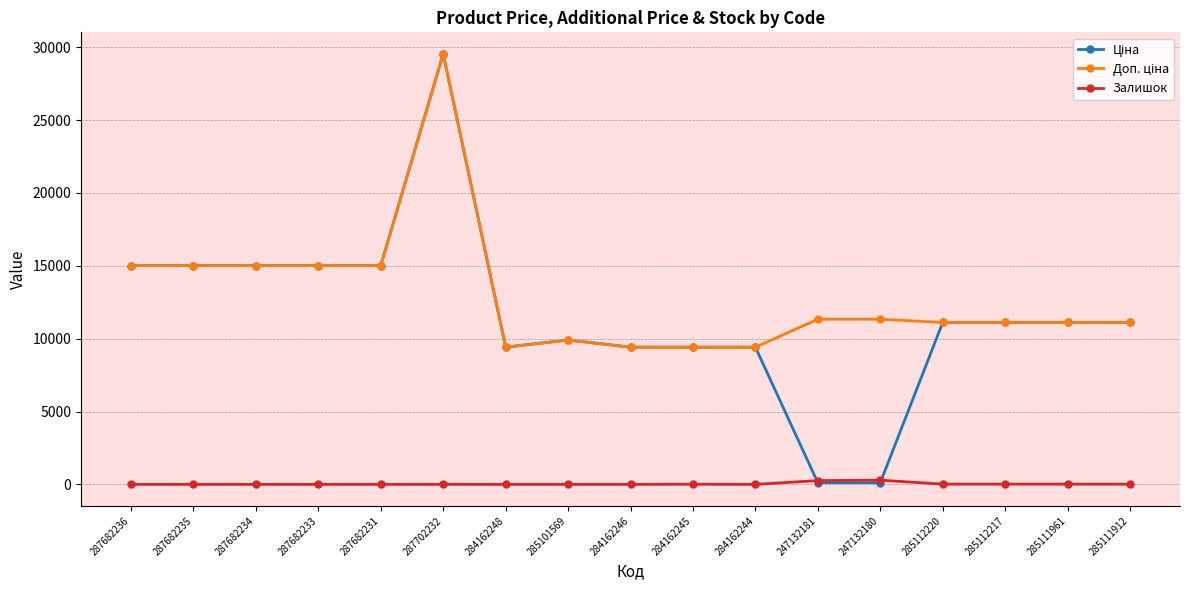

What is the total value across all series at 287682231?

30038.4